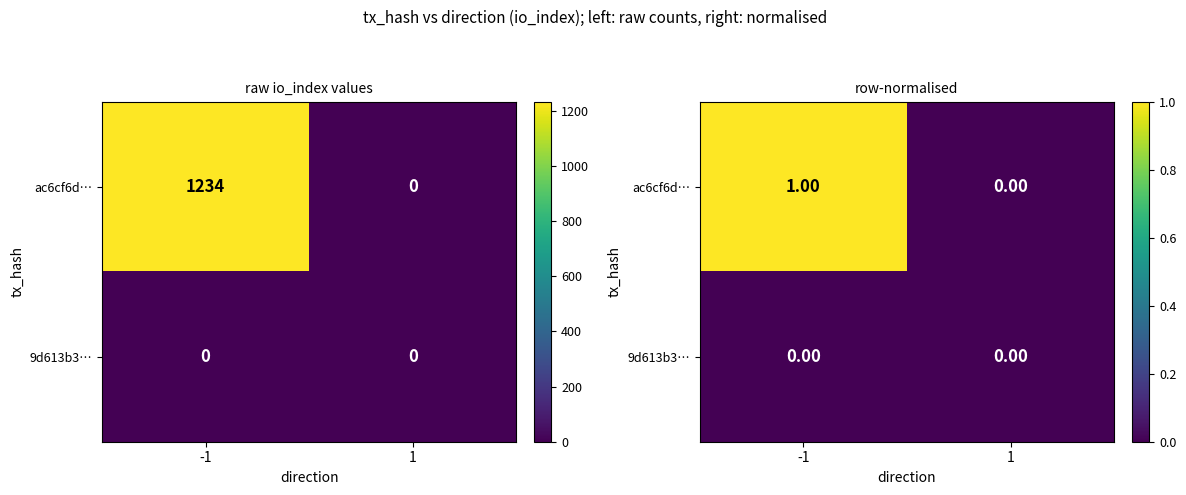

How many distinct data groups are displayed?

2